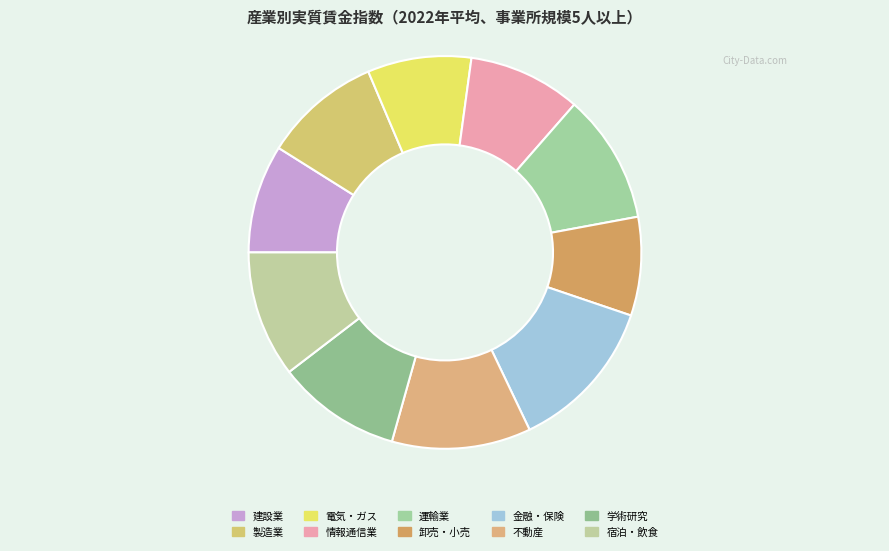

How many slices are in this pie chart?

10